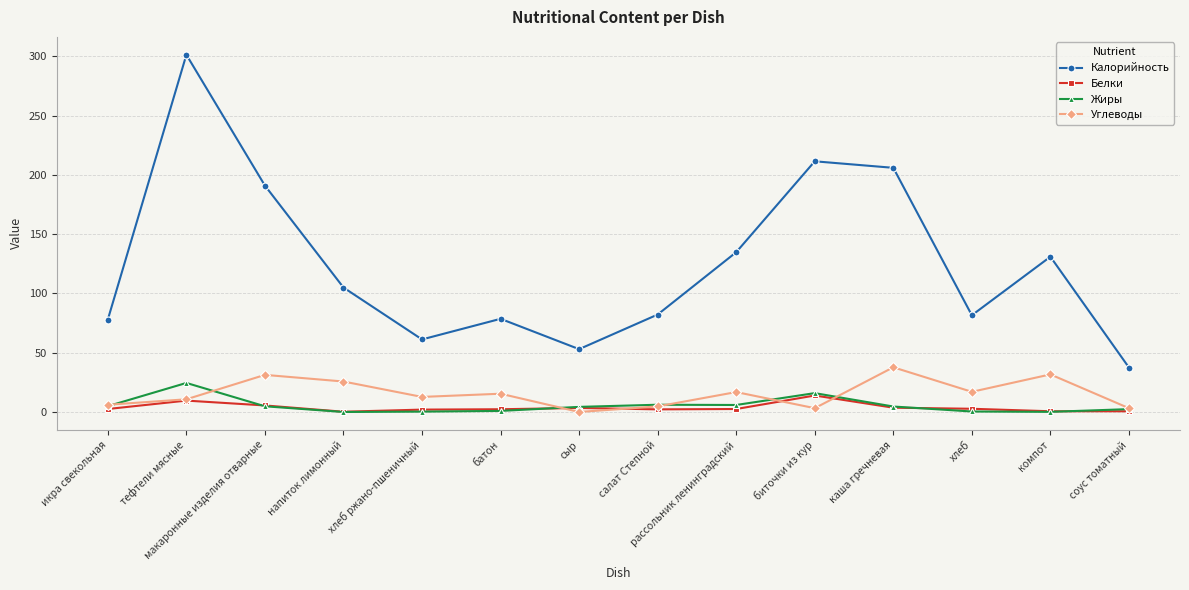

What is the difference between the maximum and second lowest values in the Углеводы series?

34.5